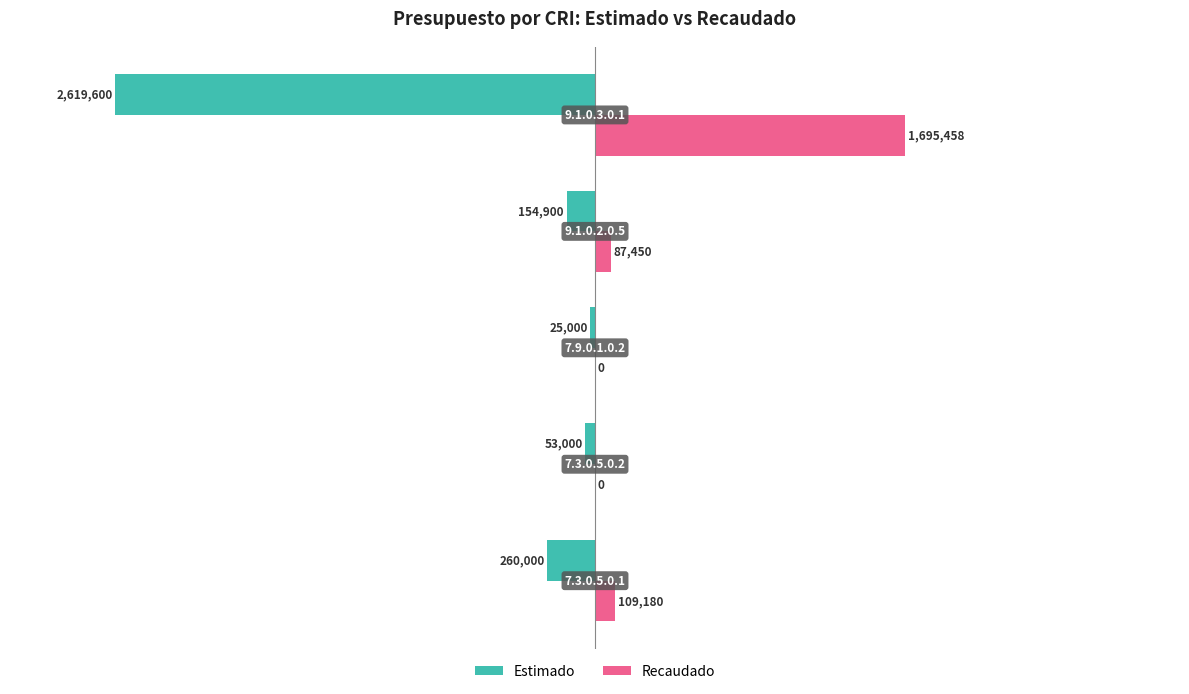

Rank the categories by Recaudado value from highest to lowest.

0, −4, −1, −3, −2